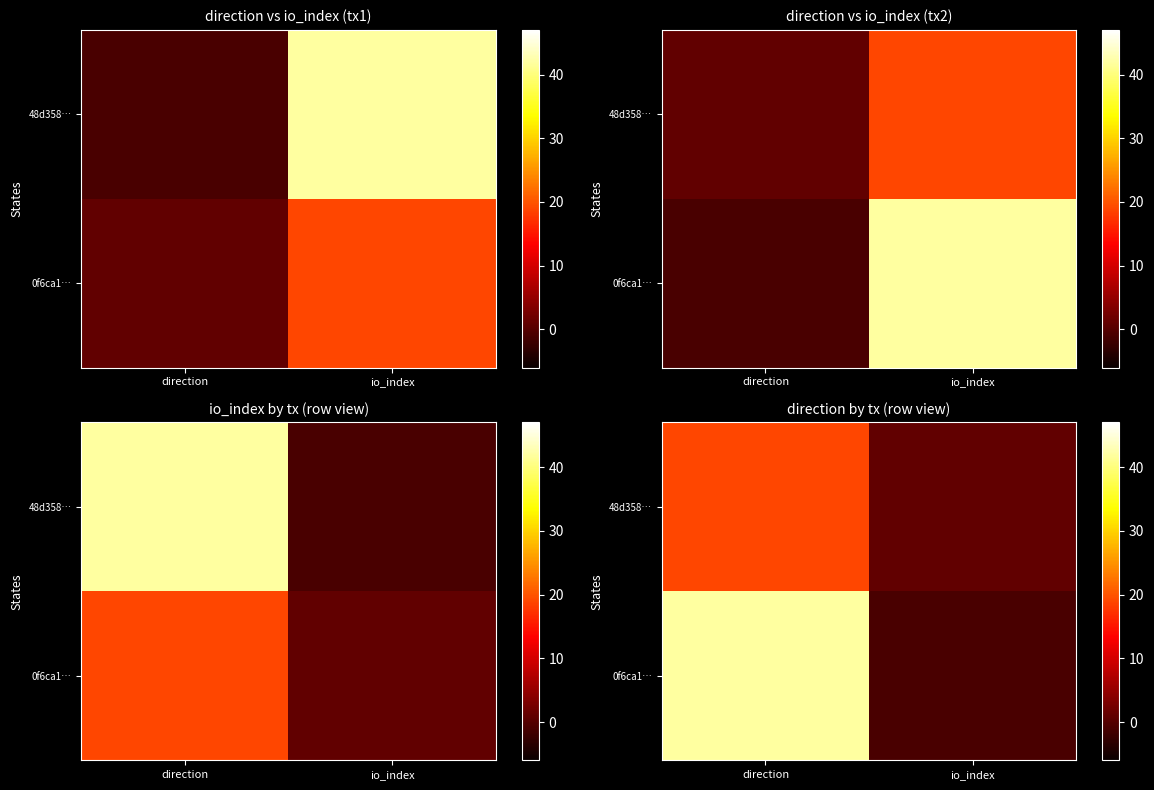

Is it true that 0f6ca1… equals 42 at direction?

True